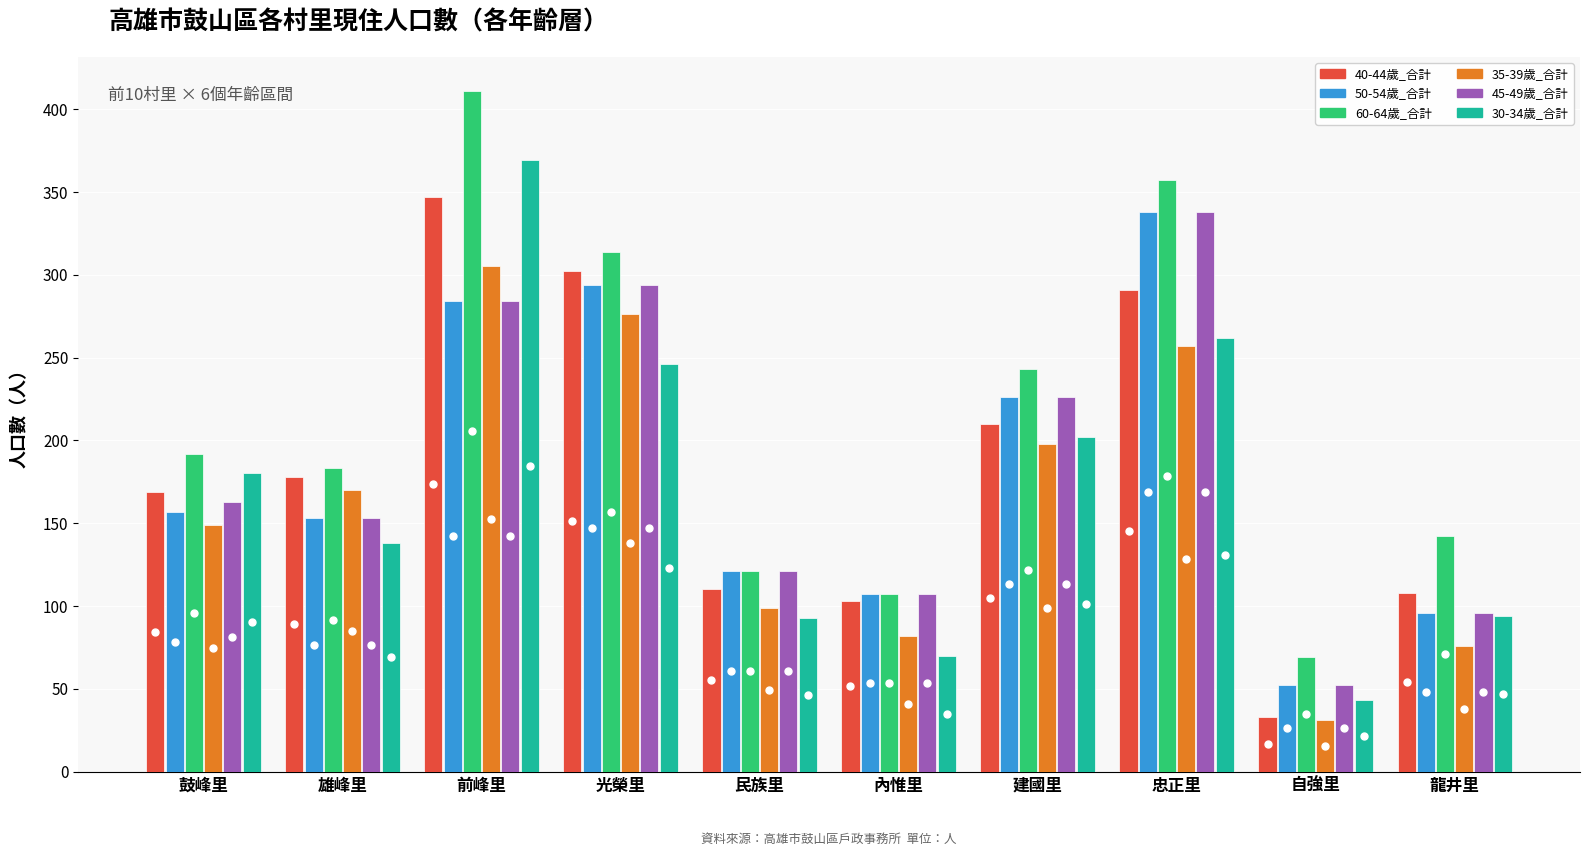

How many data points in 45-49歲_合計 are less than 163?

5